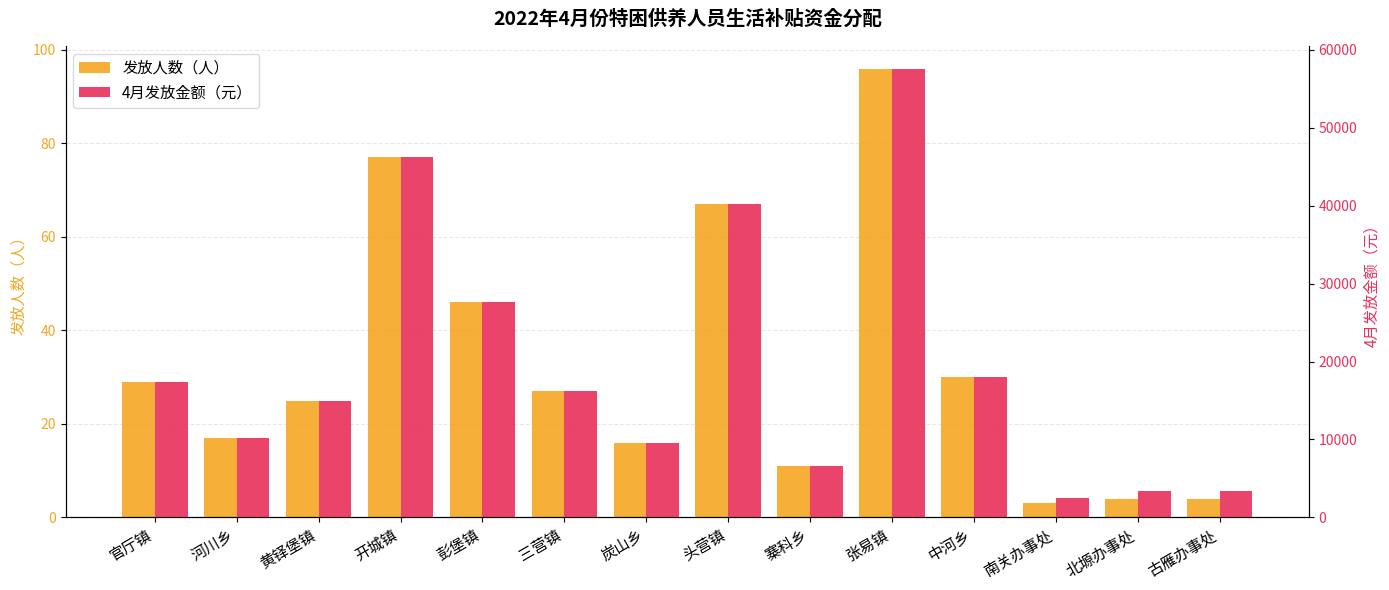

True or false: 4月发放金额（元） has a value of 17125 at 彭堡镇.

False